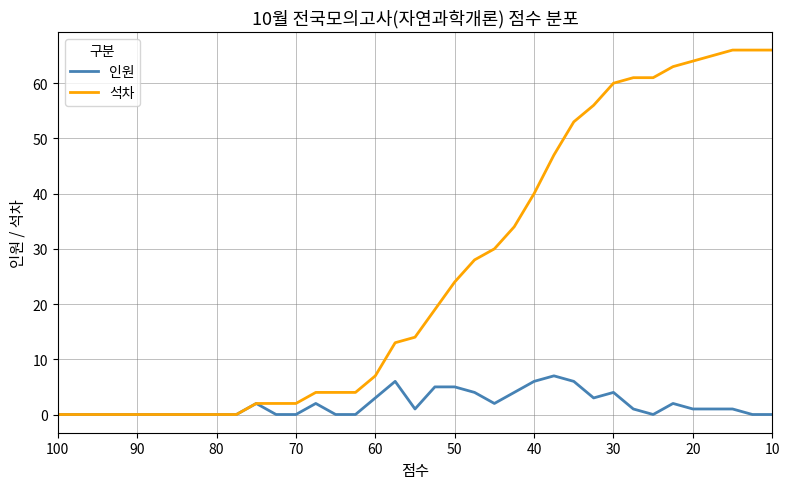

Between 23 and 30, which is larger?

23